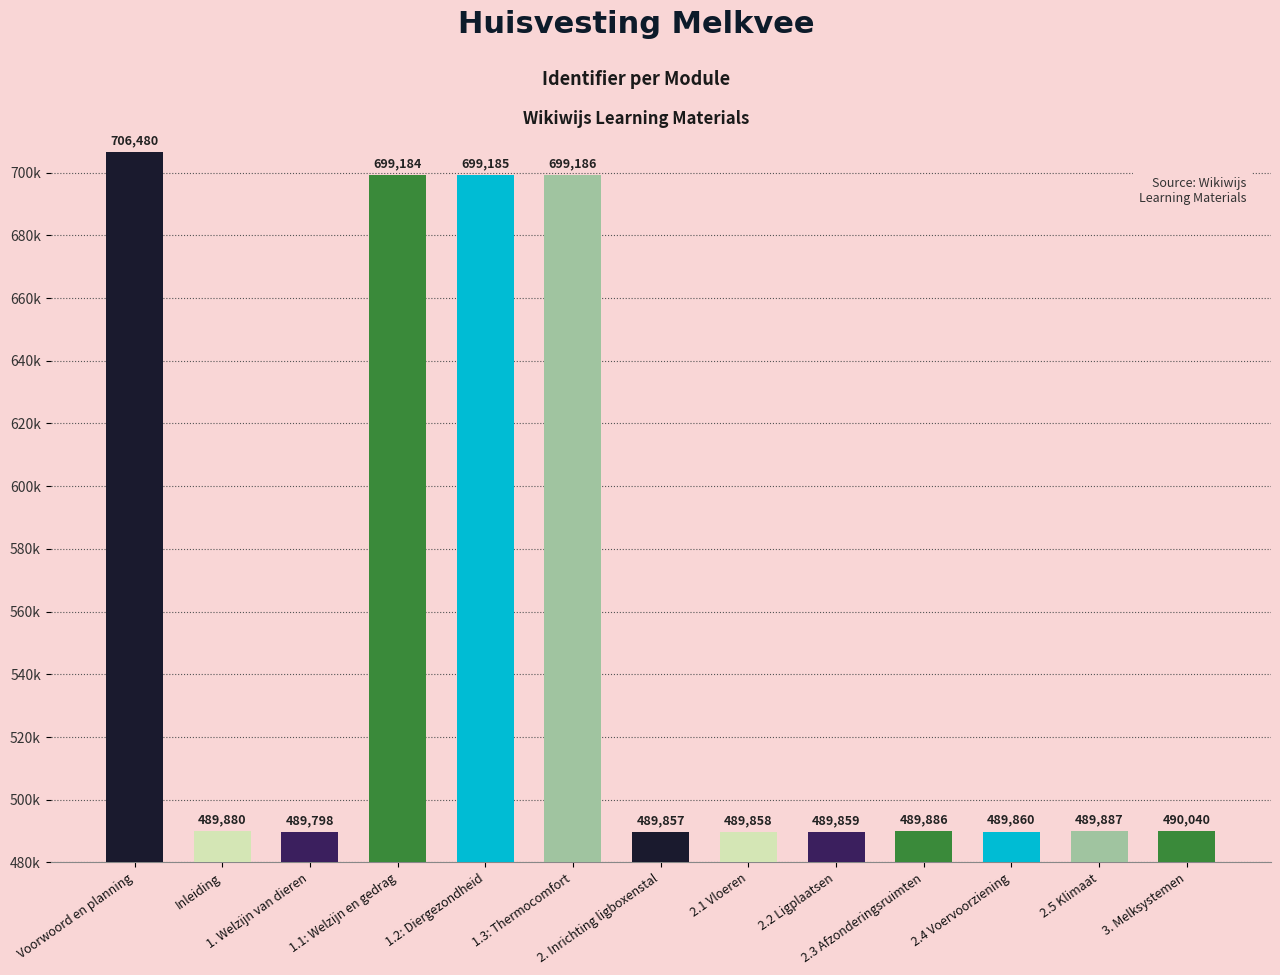

At which category does the chart reach its minimum across all series?

1. Welzijn van dieren